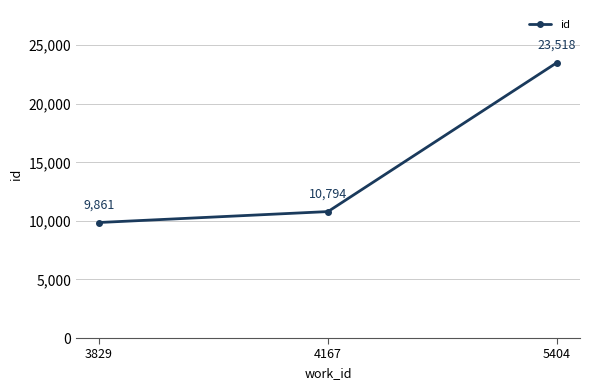

What is the ratio of the value at 5404 to the value at 3829?

2.4